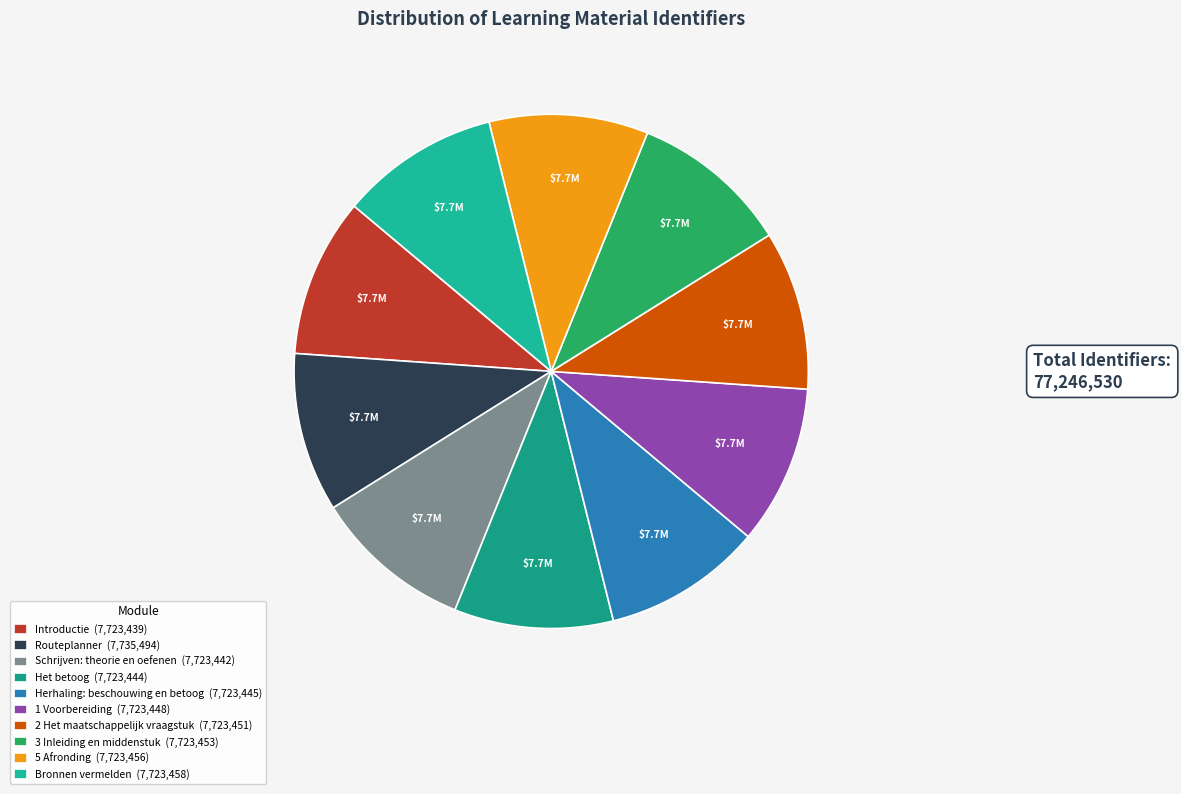

Count the number of slices in the pie.

10